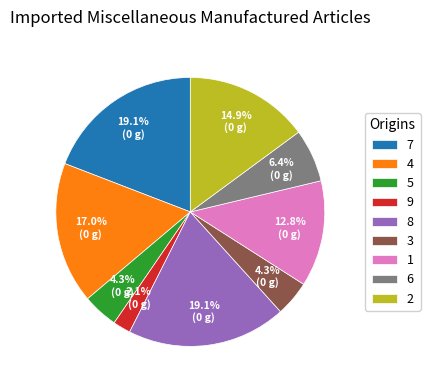

Between 5 and 2, which is larger?

2